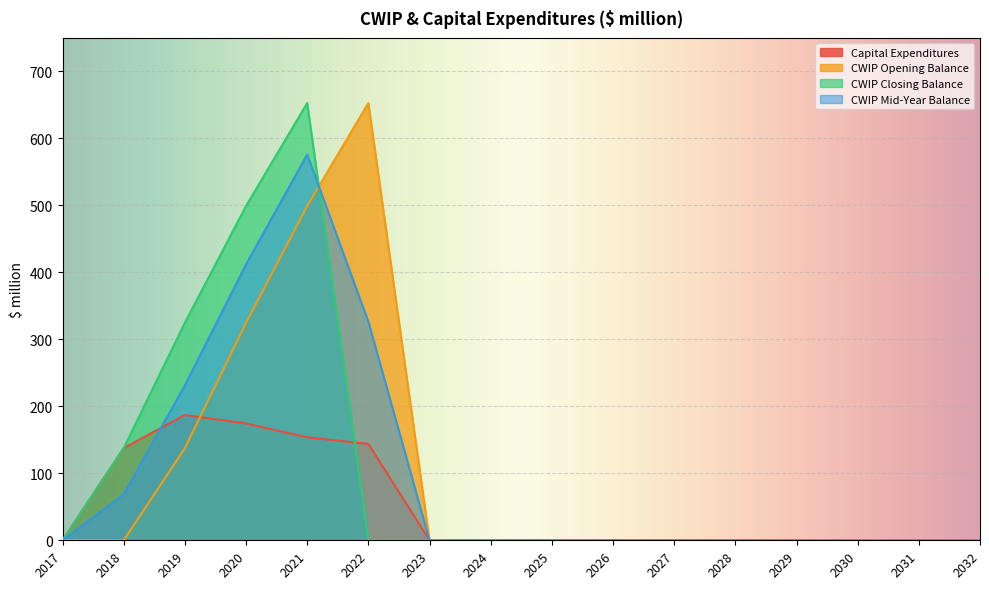

At which category is the sum across all series the highest?

2021